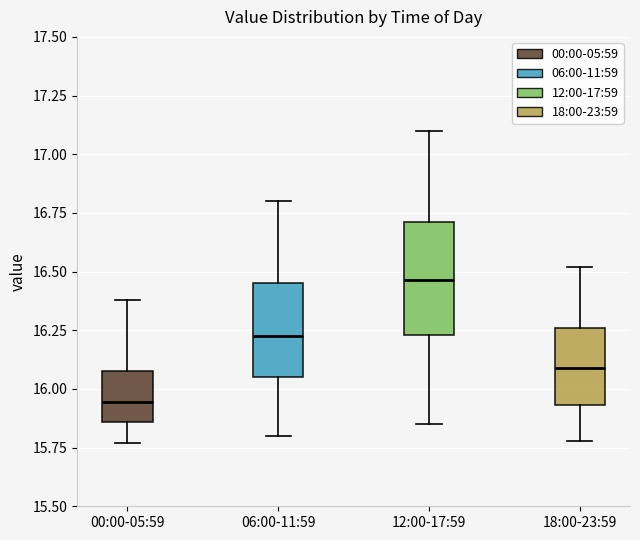

Reading left to right, read every box against the y-axis: the position of its median line, the range the box covers, and the ends of its whiskers. The values are not printed on the chart, so give them approximately, as read against the axis.

00:00-05:59: median 15.95, box 15.85 to 16.10, whiskers 15.75 to 16.40
06:00-11:59: median 16.25, box 16.05 to 16.45, whiskers 15.80 to 16.80
12:00-17:59: median 16.45, box 16.25 to 16.70, whiskers 15.85 to 17.10
18:00-23:59: median 16.10, box 15.95 to 16.25, whiskers 15.80 to 16.50